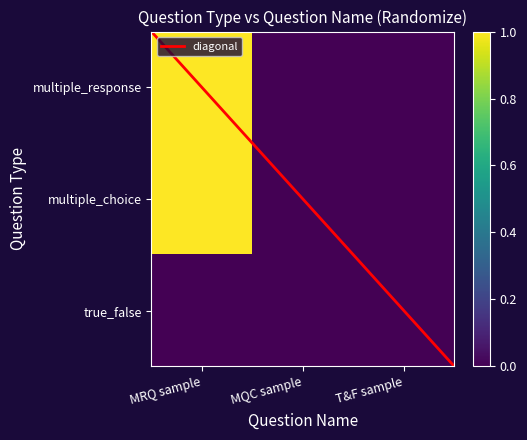

At which category is the sum across all series the highest?

MRQ sample